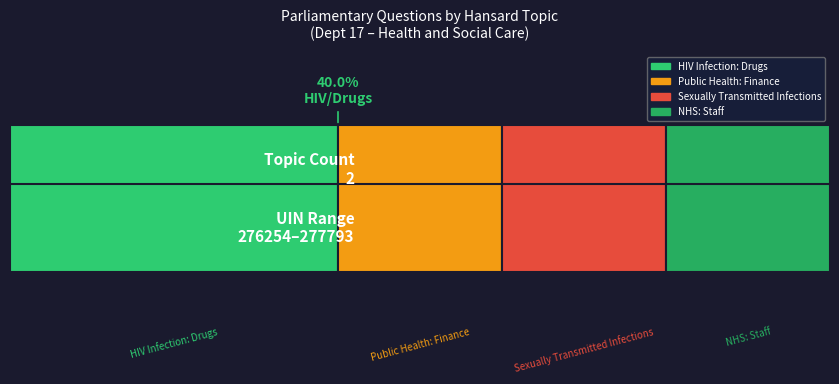

How many distinct data groups are displayed?

4